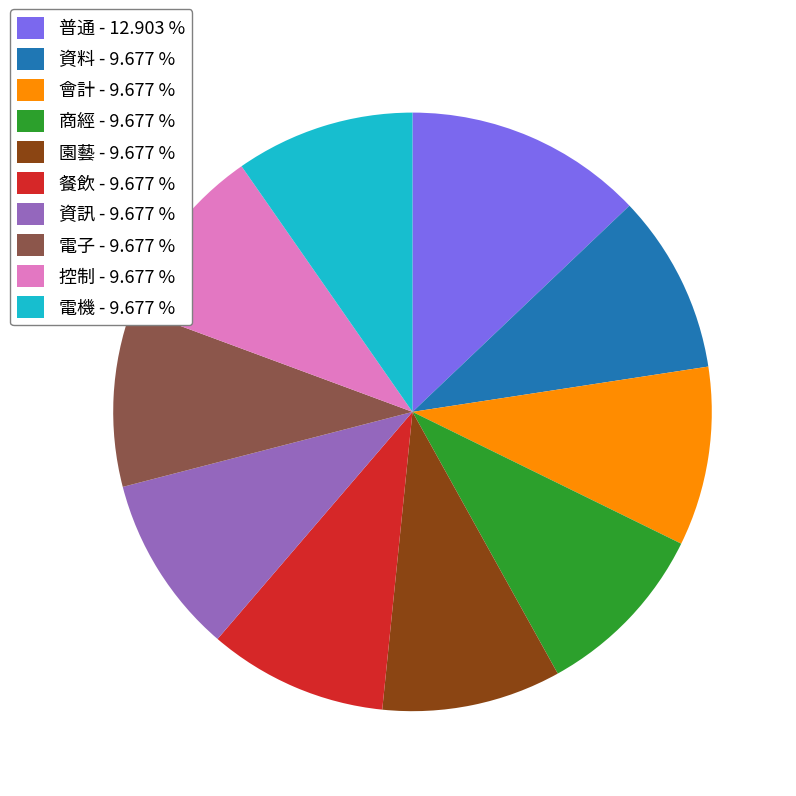

Is the sum of 普通 - 12.903 % and 資訊 - 9.677 % greater than half?

No